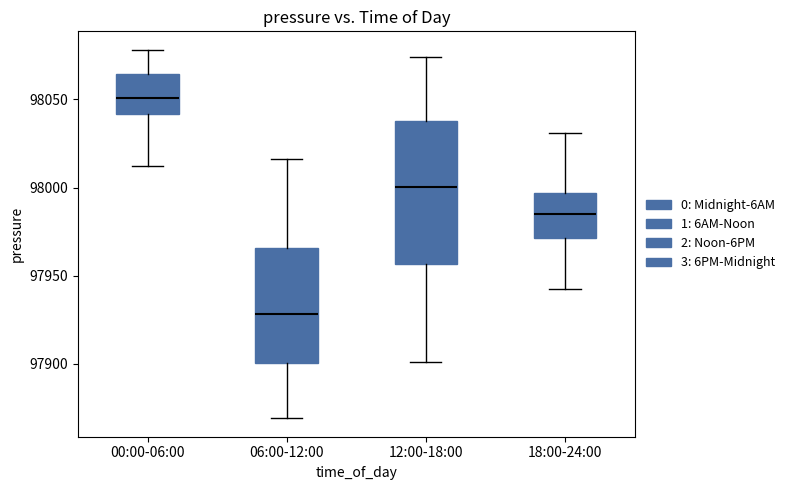

Where is the upper edge of the box for 12:00-18:00 on the y-axis? The values are not printed on the chart, so give them approximately, as read against the axis.

98040